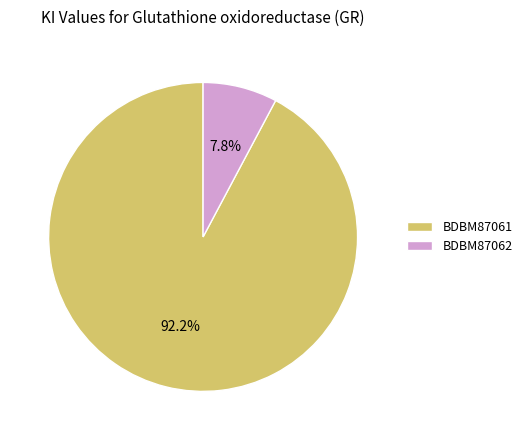

Is there a majority slice in this chart?

Yes